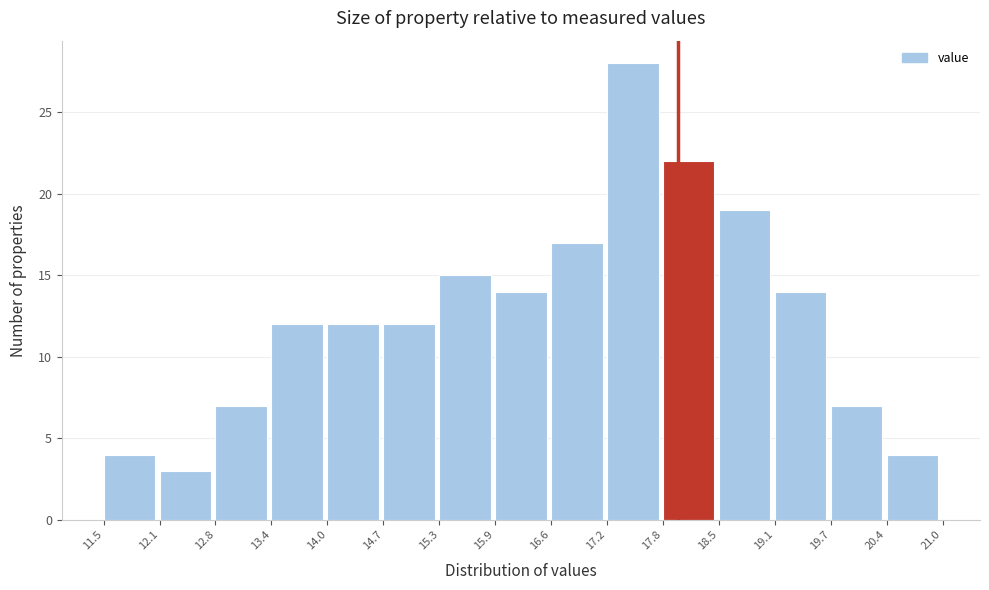

Over which range of the x-axis is the bar tallest?

17.2 to 17.8